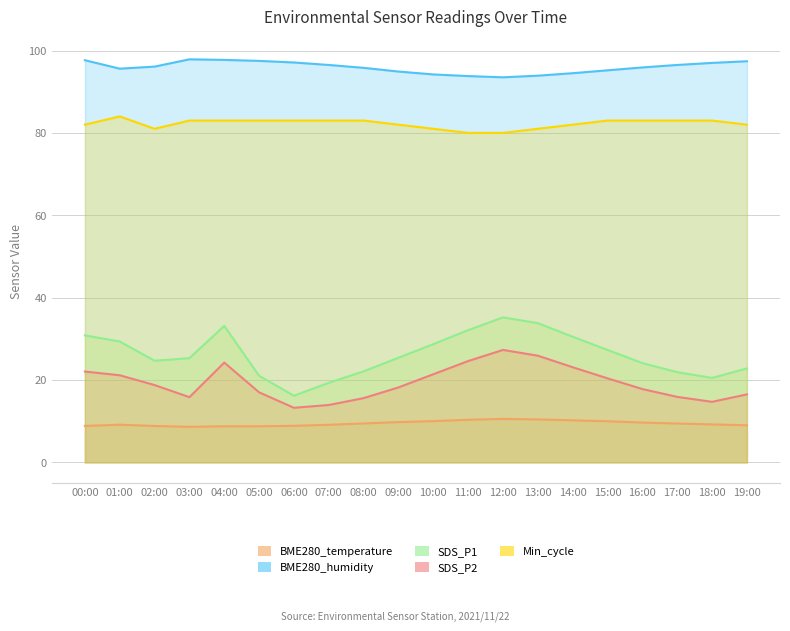

At which category is the sum across all series the highest?

04:00